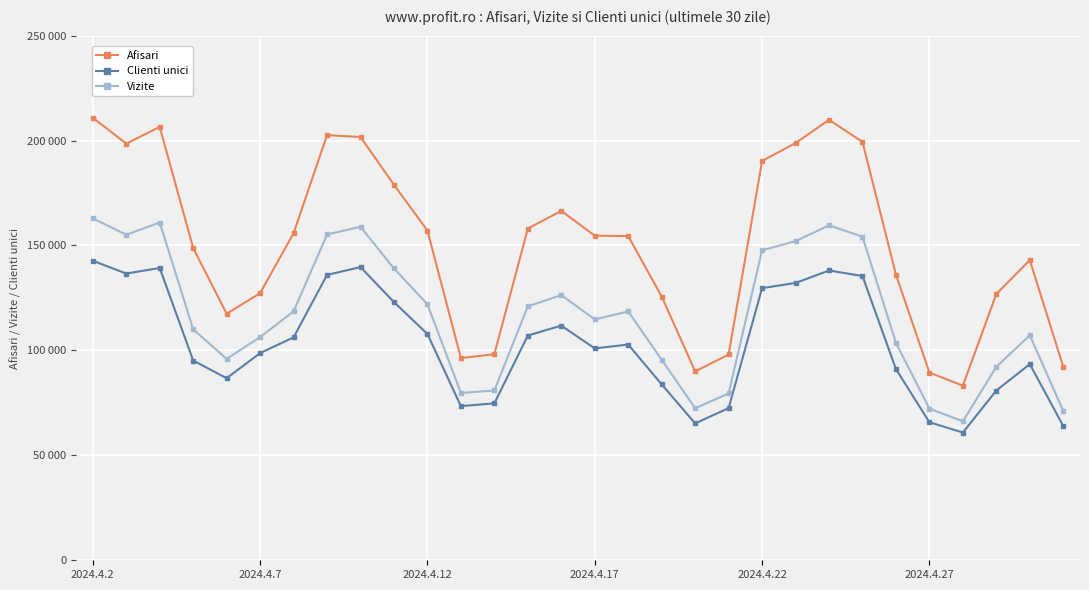

Does the chart have visible grid lines?

Yes